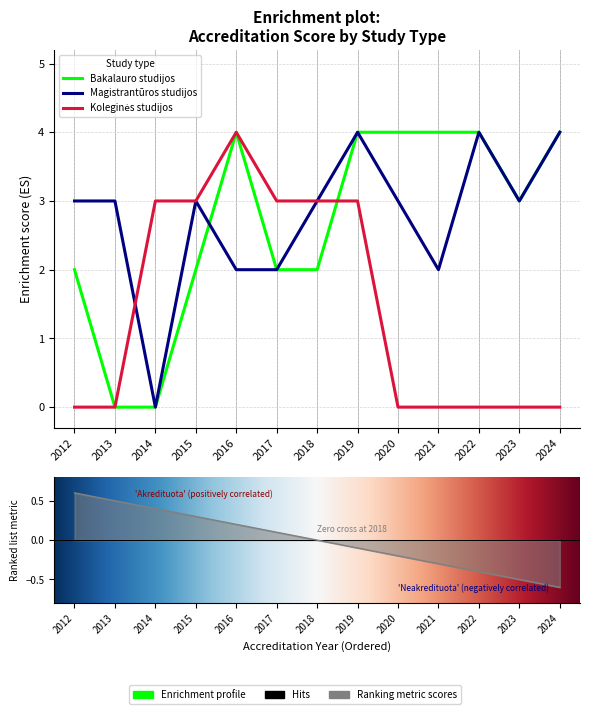

What is the value of the Magistrantūros studijos point at the 9th from the left?

3